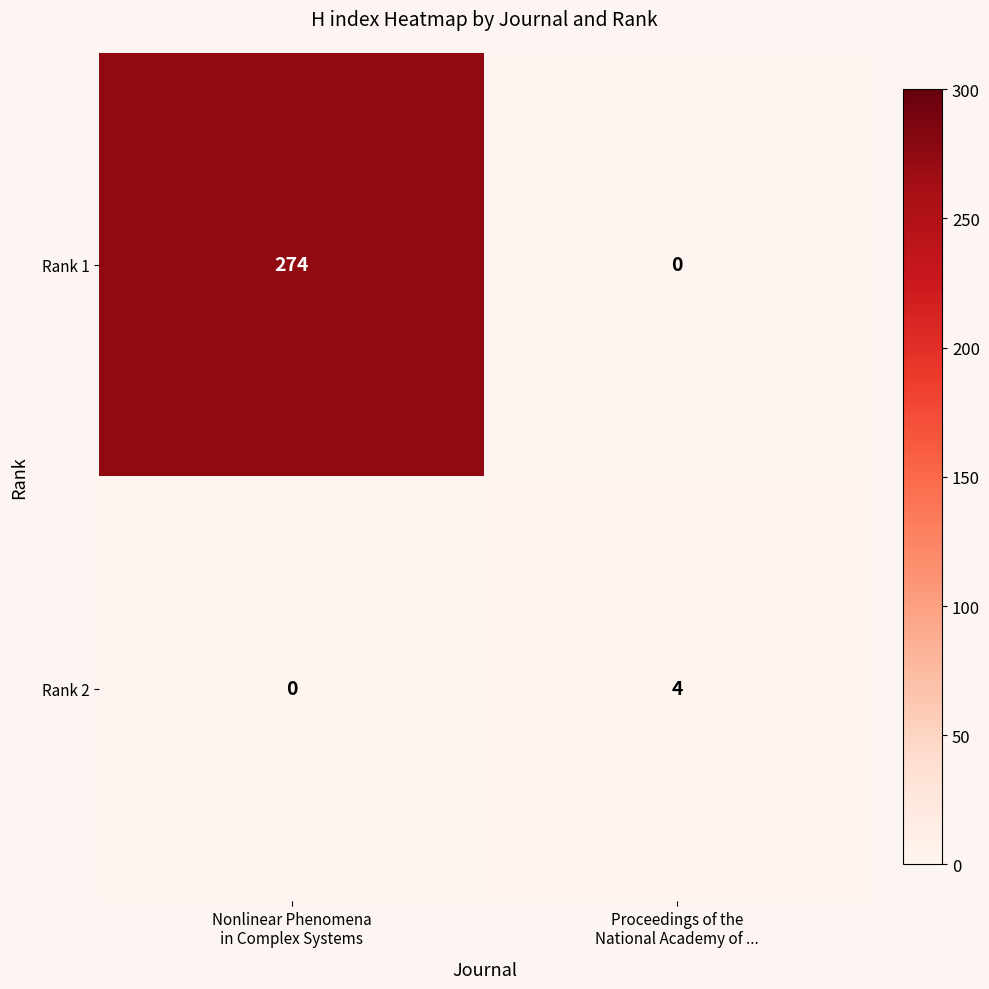

Which series has the largest total across all categories?

Rank 1